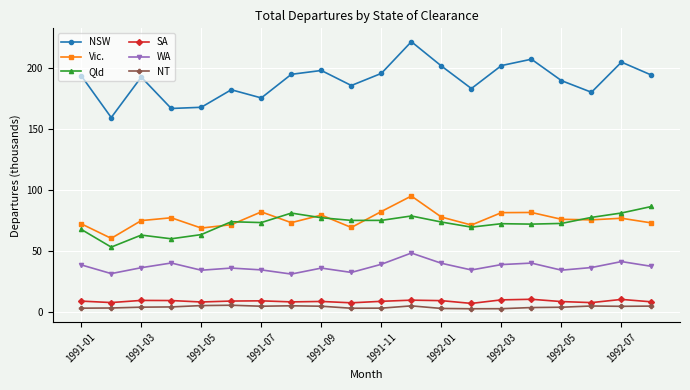

True or false: Vic. and NT cross at least once.

False